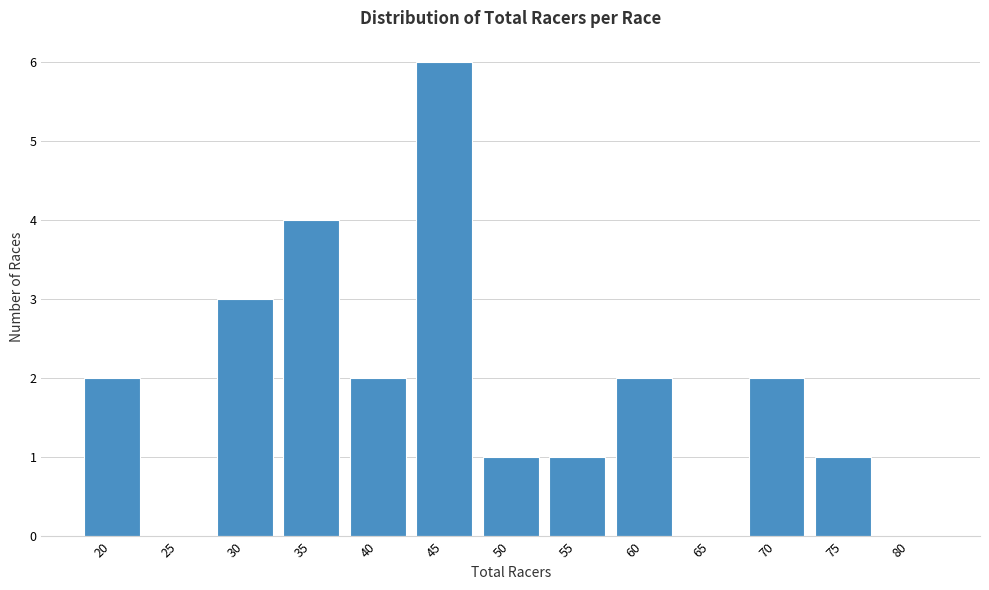

Reading left to right, transcribe all the data shown in this chart.

20=2	25=0	30=3	35=4	40=2	45=6	50=1	55=1	60=2	65=0	70=2	75=1	80=0